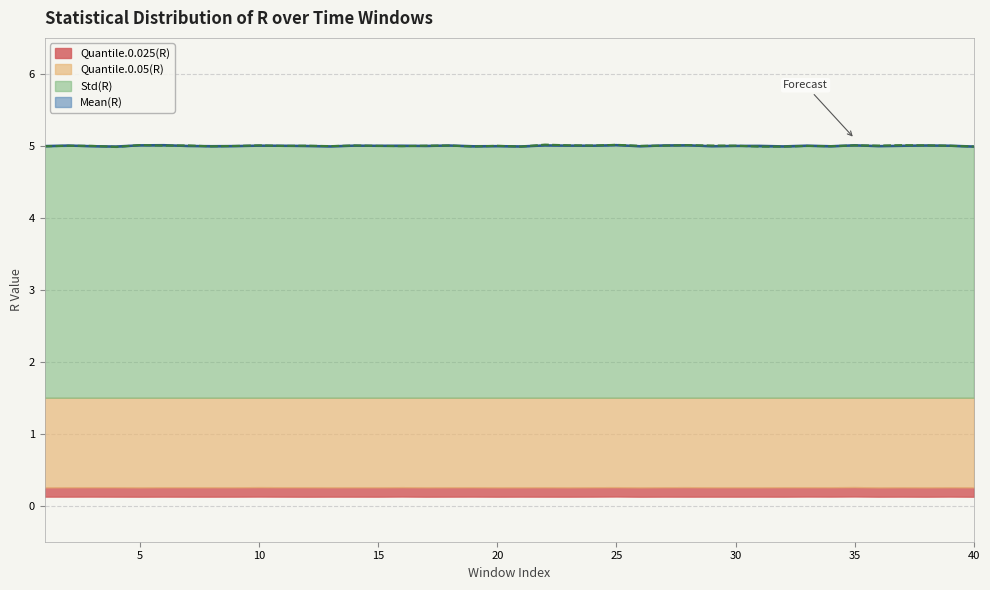

At which category does Std(R) reach its first local peak?

2